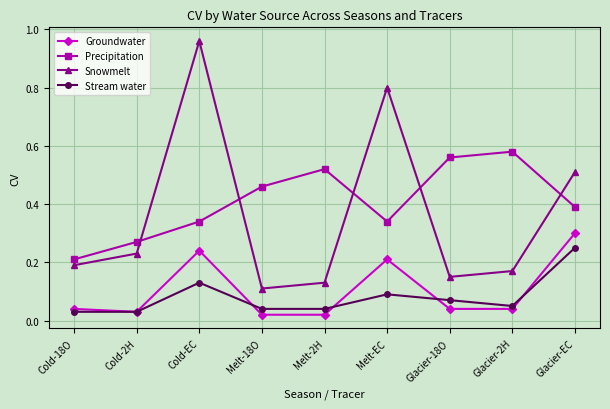

What is the label of the 7th point from the right?

Cold-EC